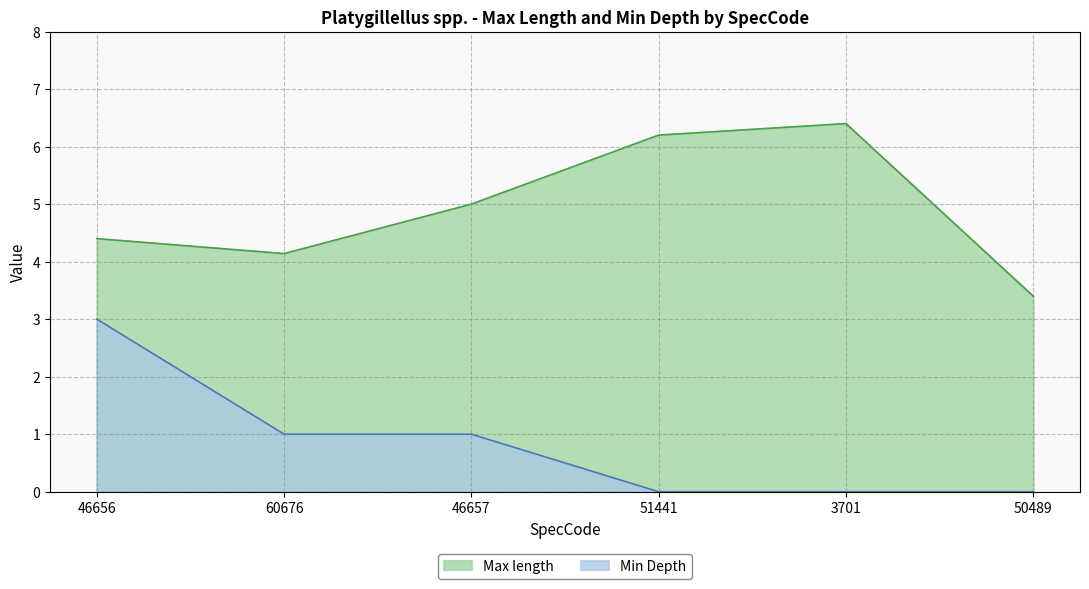

Between 60676 and 46657, which series saw the biggest shift?

Max length